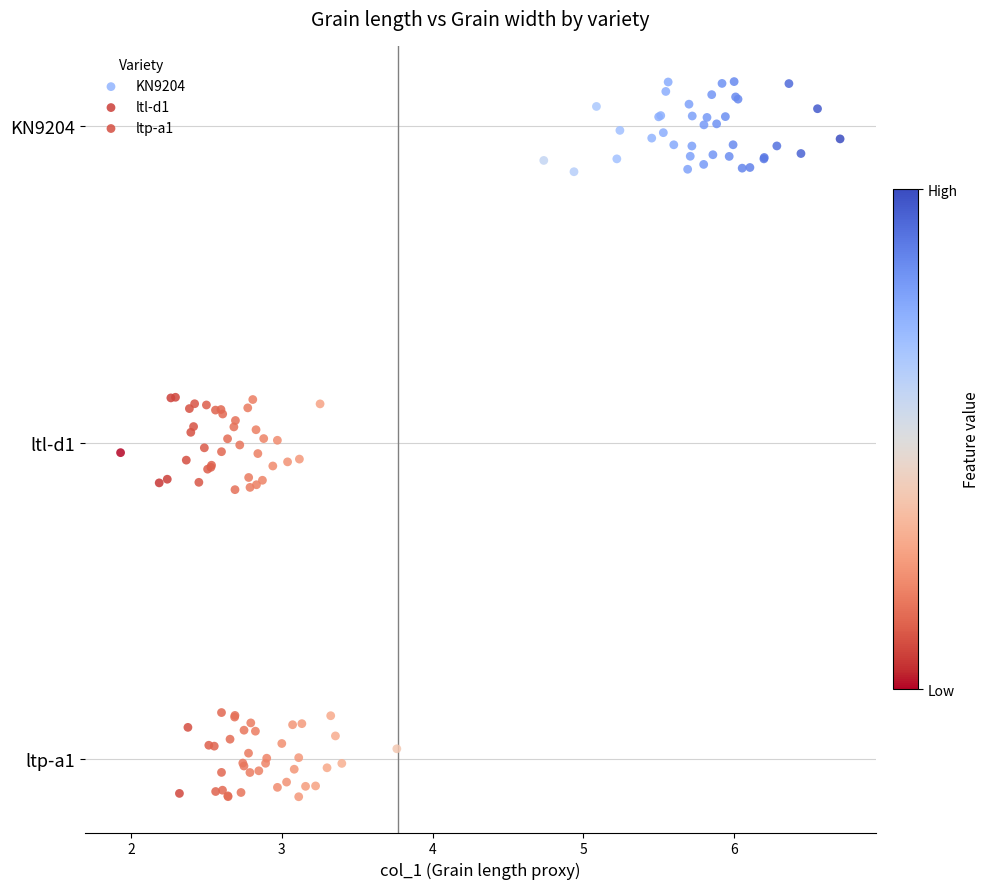

Which series reaches the minimum Y coordinate?

ltp-a1